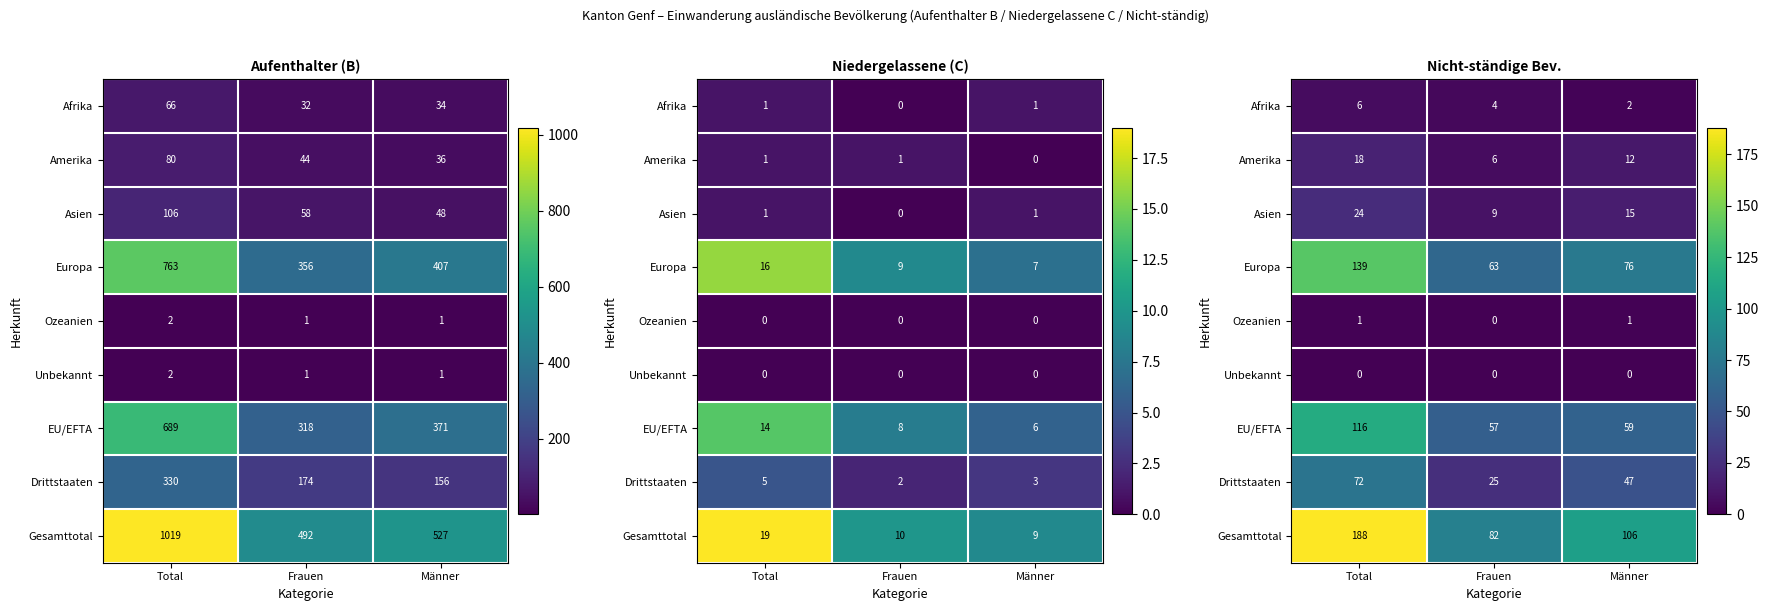

At how many categories does at least one series exceed 117?

1